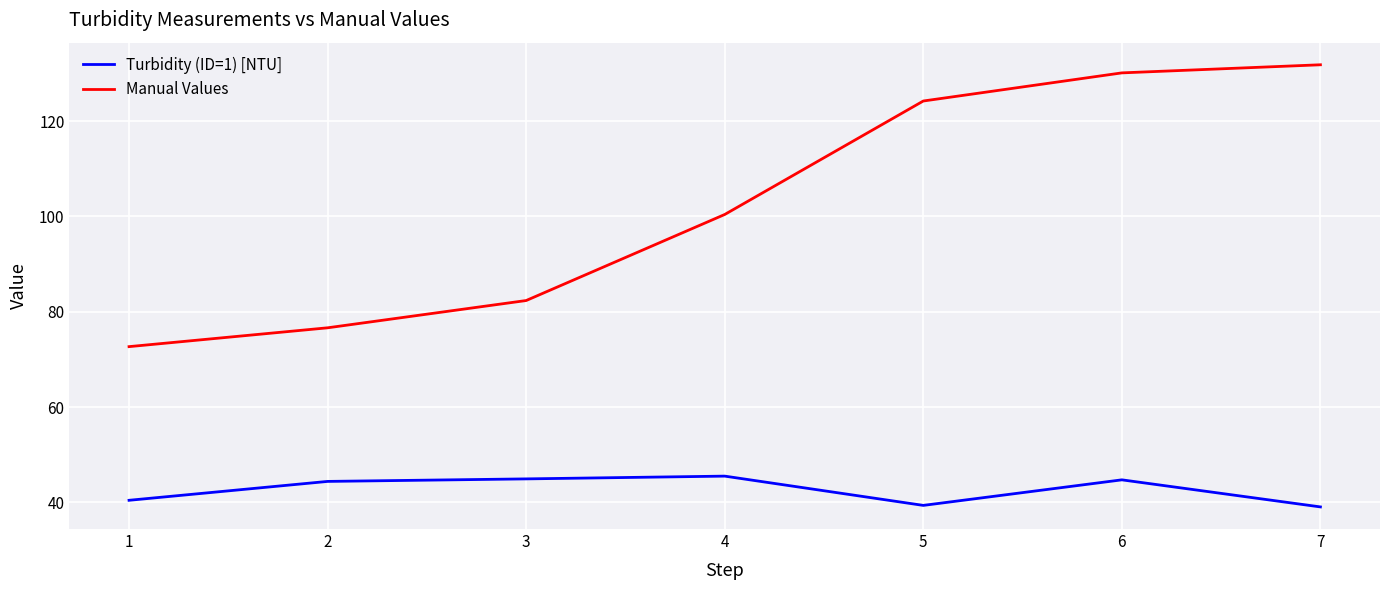

What is the difference between the Manual Values values at 5 and 4?

23.8